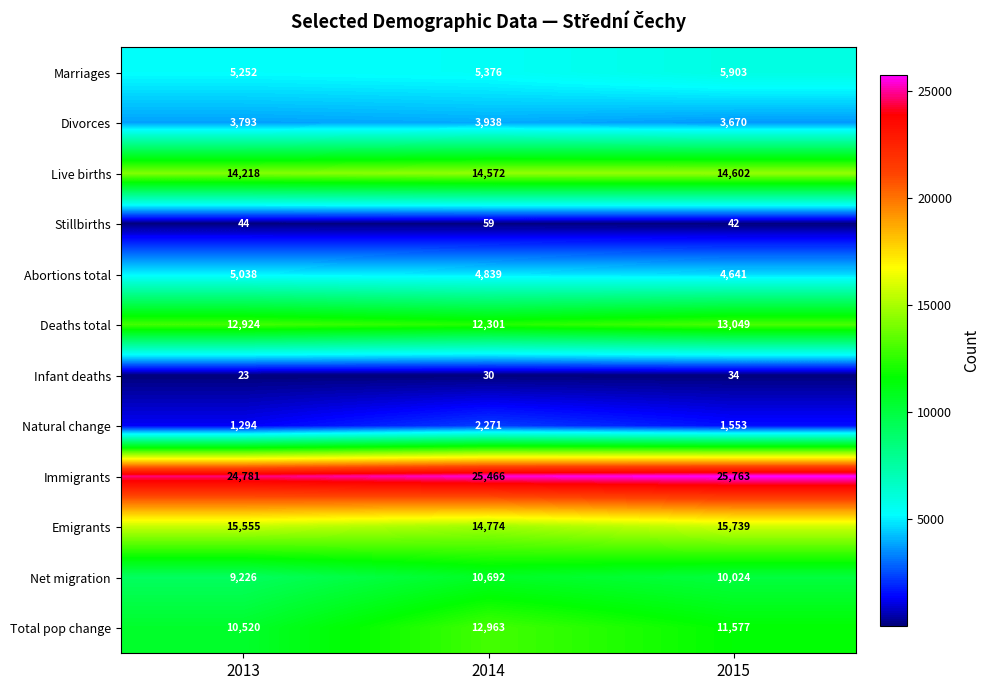

Rank the series by their maximum value, from lowest to highest.

Infant deaths, Stillbirths, Natural change, Divorces, Abortions total, Marriages, Net migration, Total pop change, Deaths total, Live births, Emigrants, Immigrants